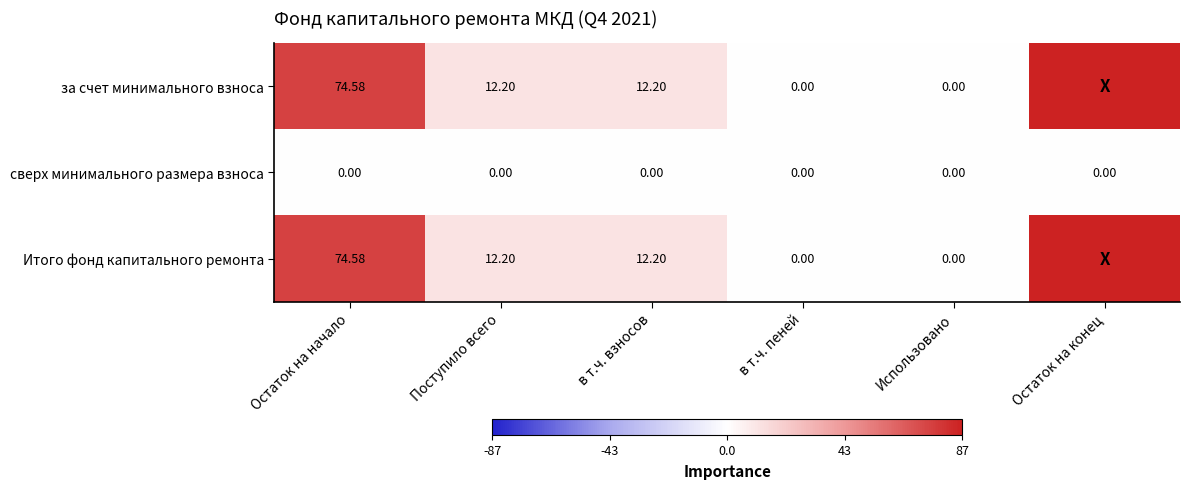

Count the number of categories in the chart.

6